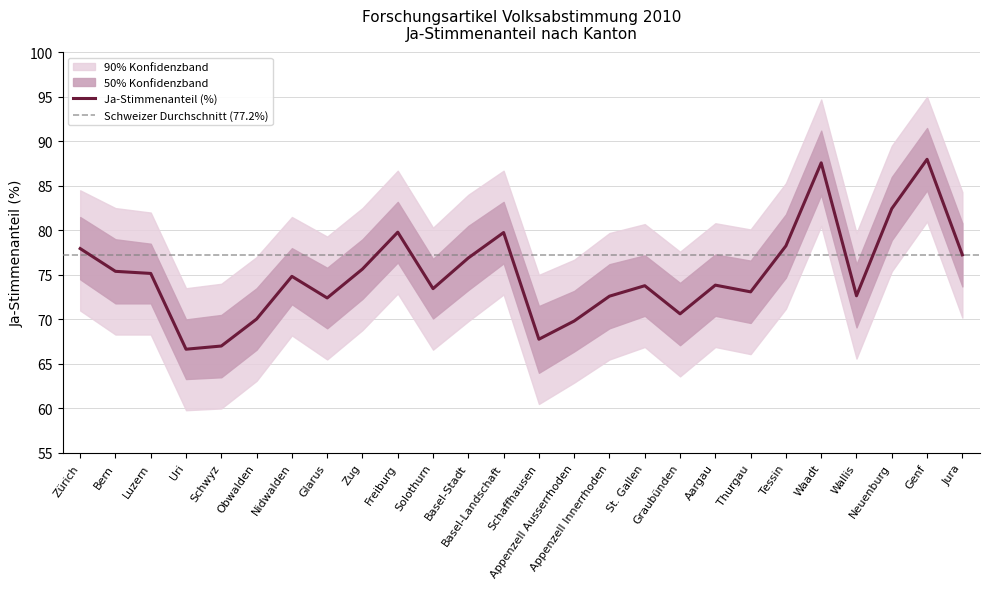

Count the number of values greater than 74.

13